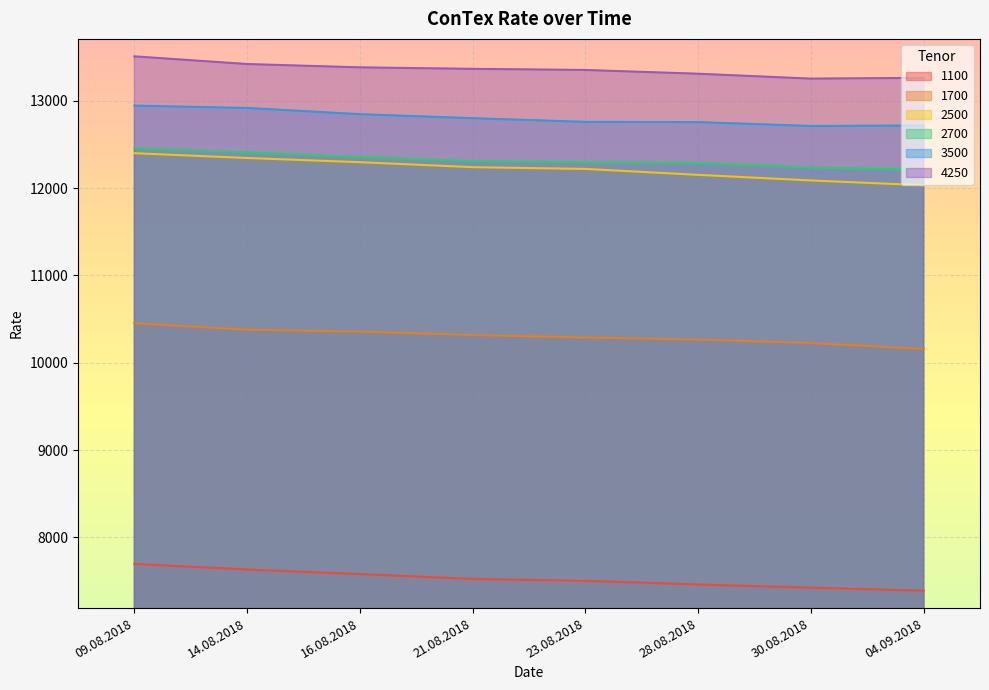

True or false: 1700 and 2500 cross at least once.

False